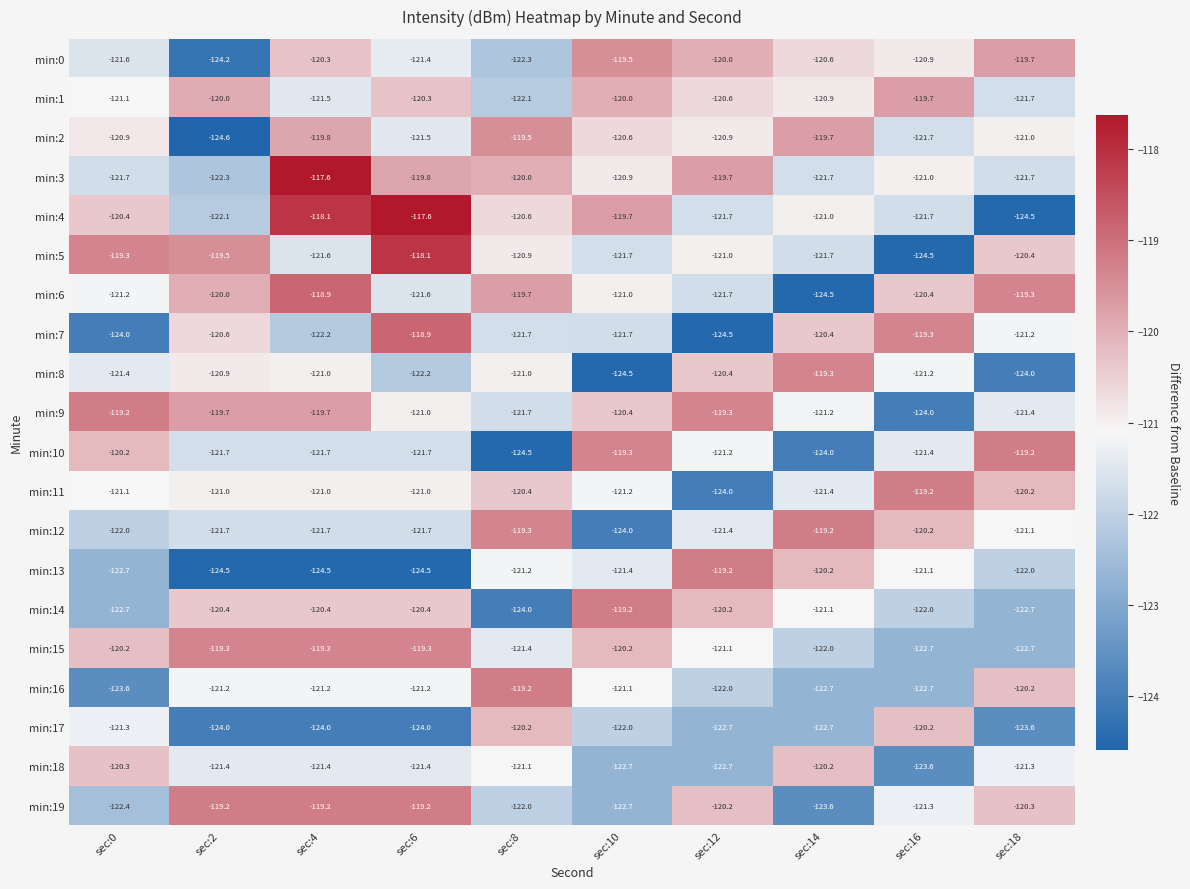

What is the greatest value displayed?

-117.6